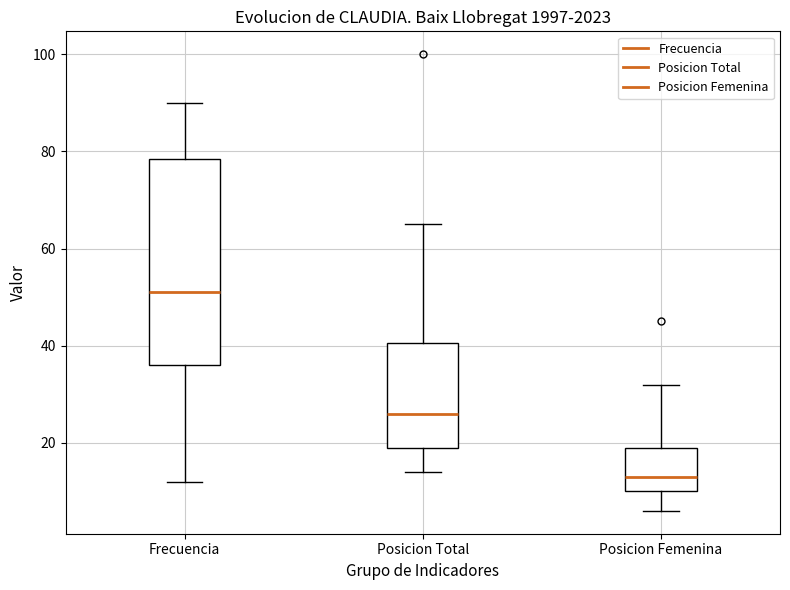

Where does the lower whisker of the box for Posicion Total end on the y-axis? The values are not printed on the chart, so give them approximately, as read against the axis.

14